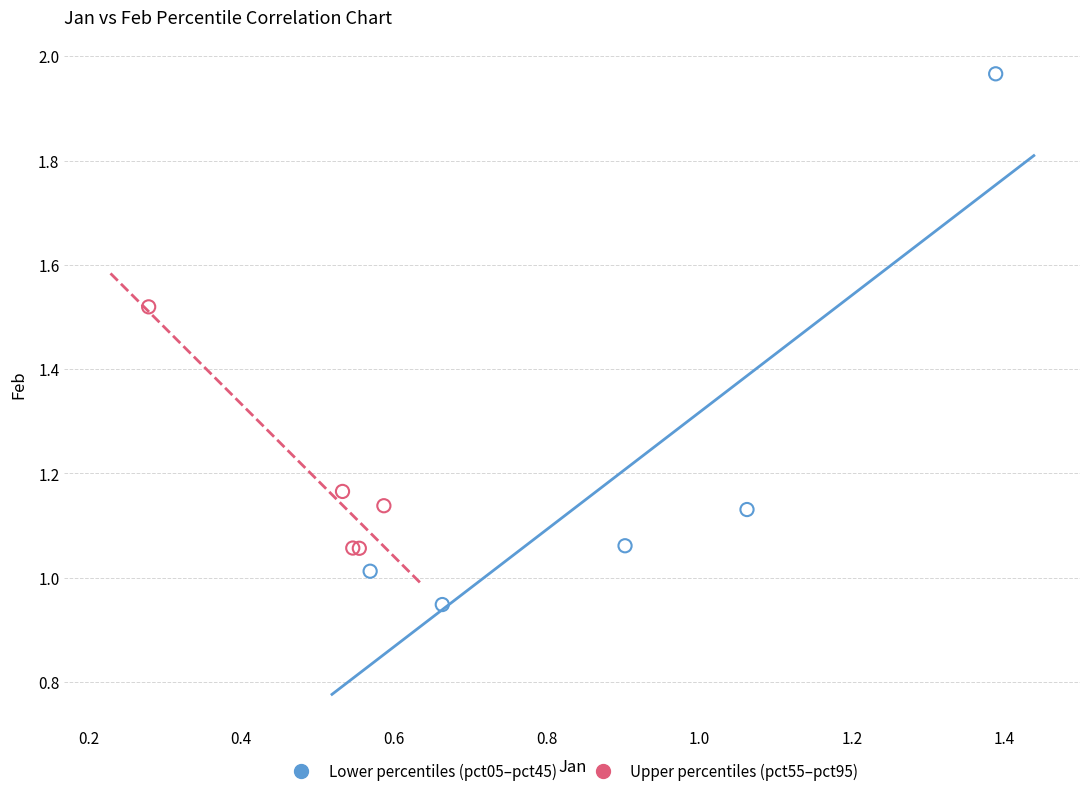

Which series contains the highest Y value?

Lower percentiles (pct05–pct45)